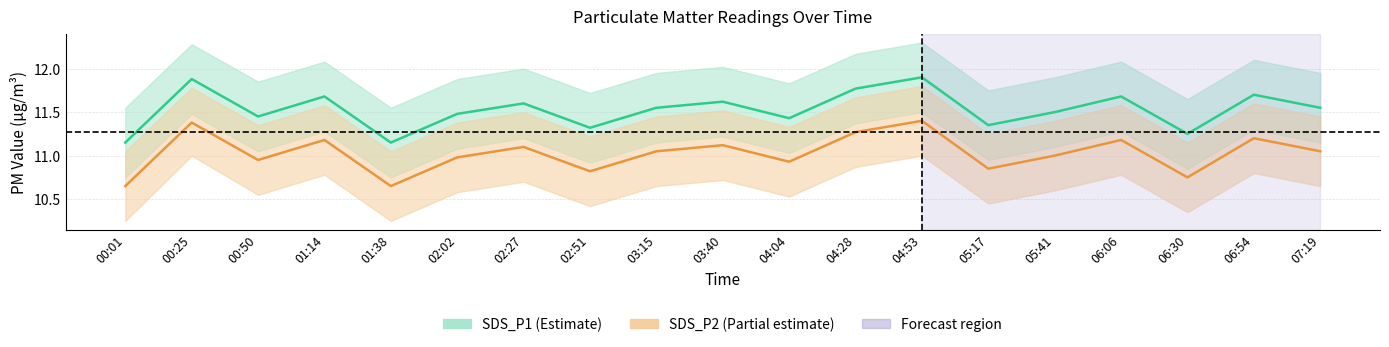

What is the highest value of the SDS_P2 series?

11.4